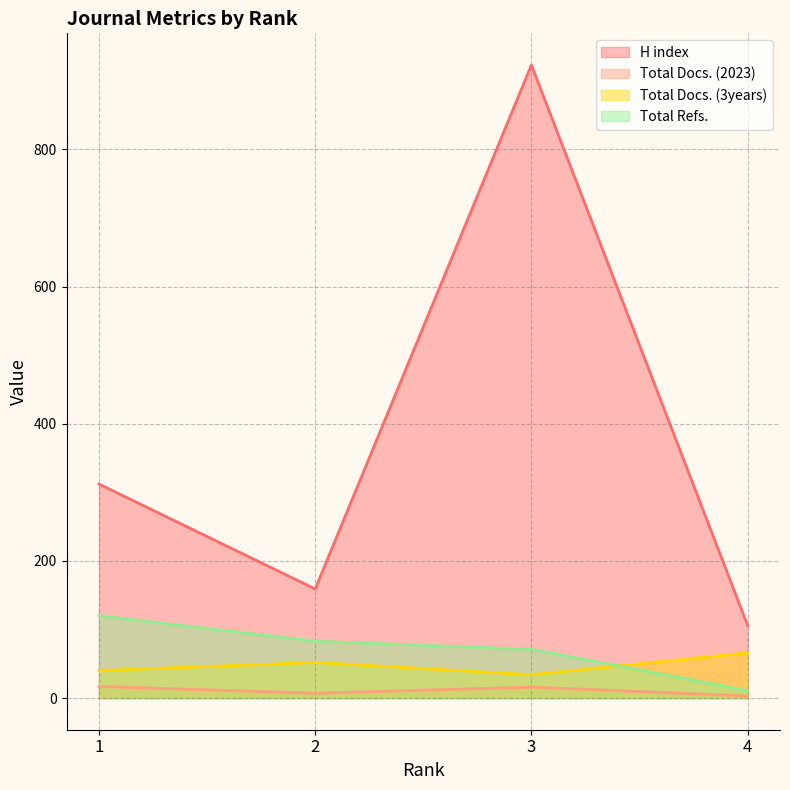

List the series in order of their peak value, lowest first.

Total Docs. (2023), Total Docs. (3years), Total Refs., H index